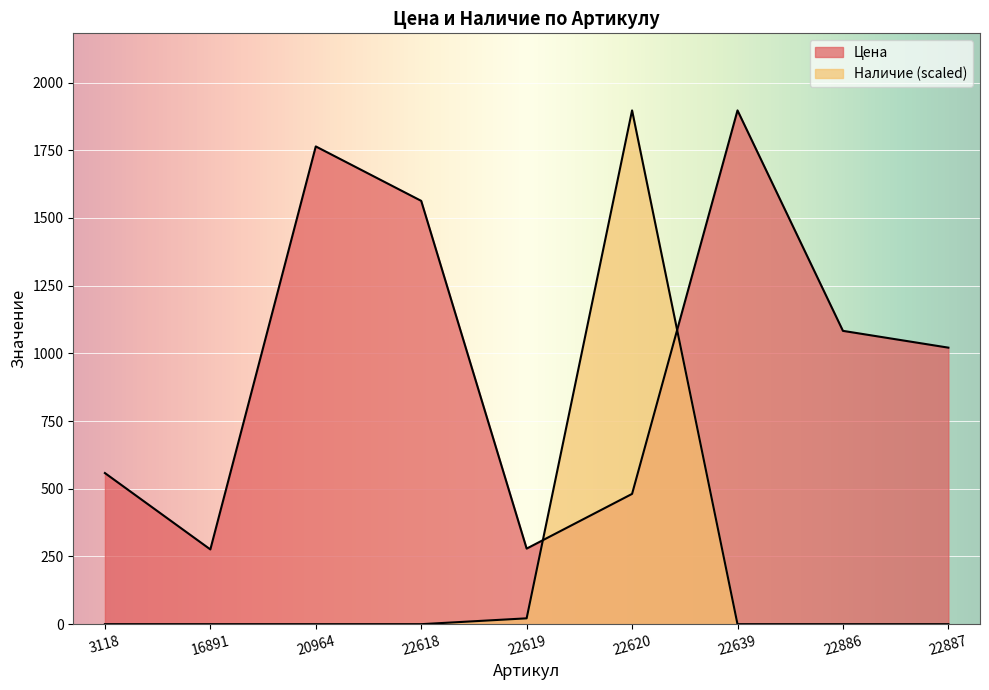

Reading left to right, transcribe all the data shown in this chart.

Цена: 3118=558.0	16891=276.0	20964=1764.0	22618=1563.0	22619=279.0	22620=481.0	22639=1897.0	22886=1083.0	22887=1021.0
Наличие: 3118=0.0	16891=0.0	20964=0.0	22618=0.0	22619=21.6	22620=1897.0	22639=0.0	22886=0.0	22887=0.0